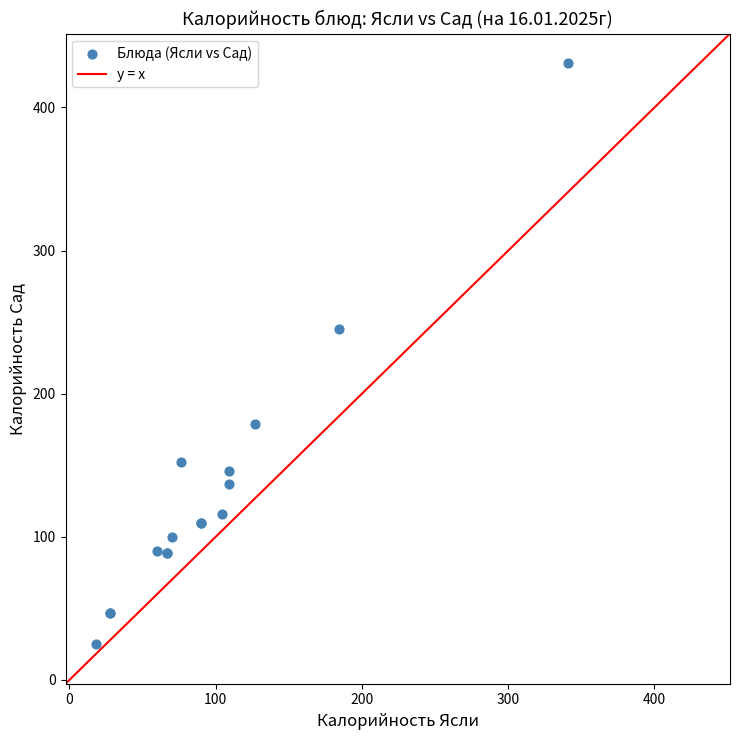

What Y value in the scatter plot is closest to 228?

245.0